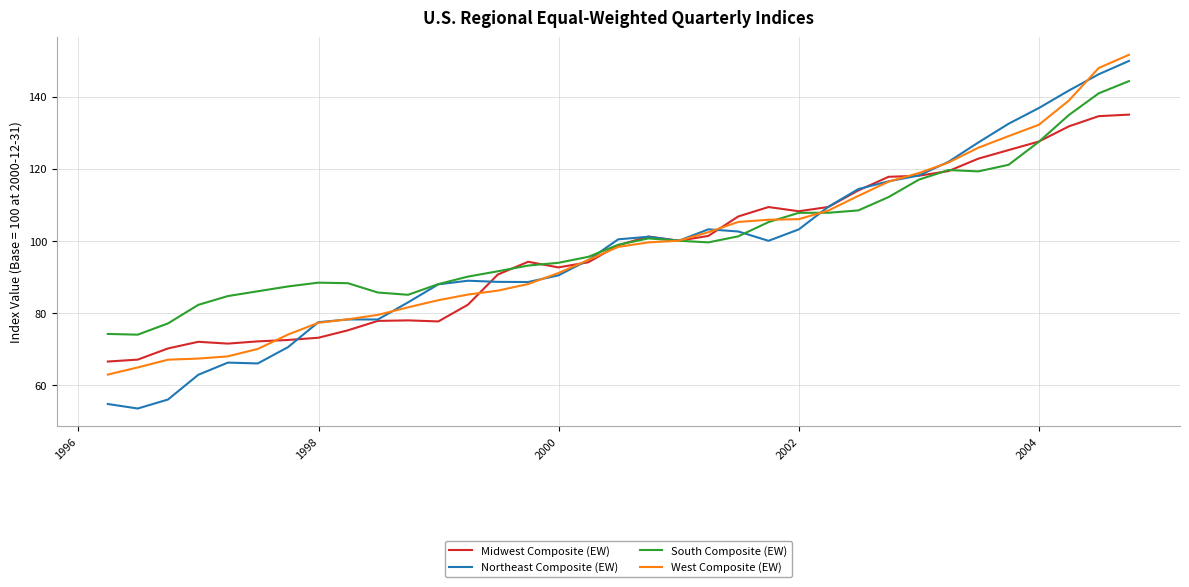

What is the smallest value displayed?

53.4